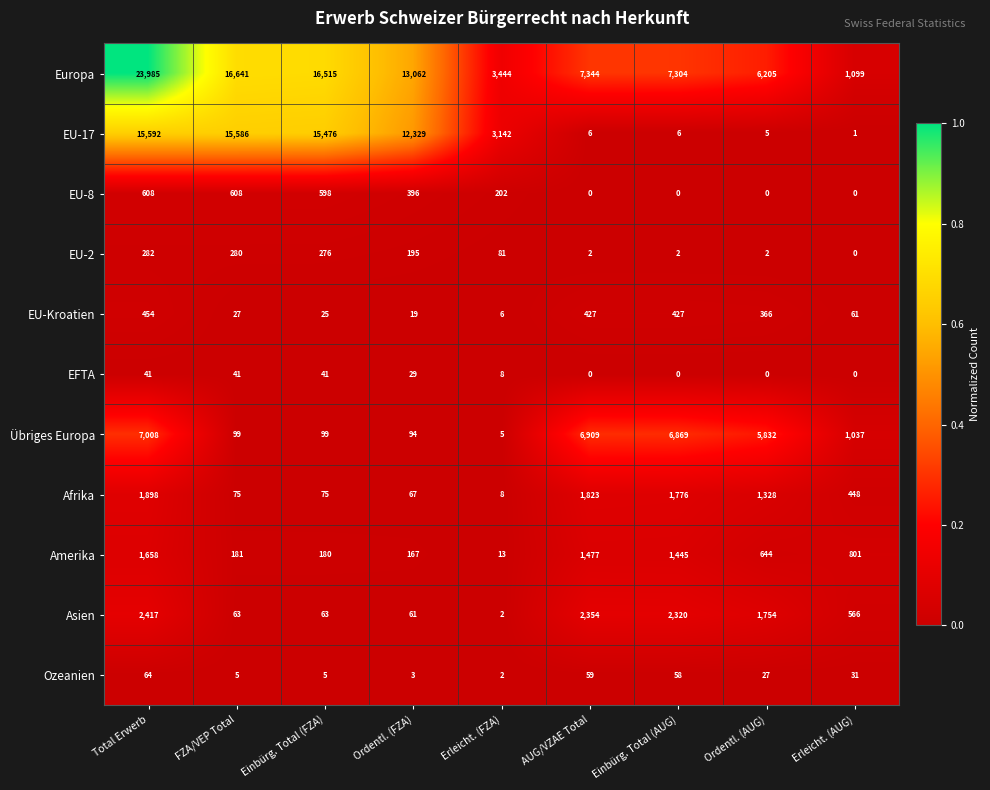

What is the difference between the maximum and minimum values in the EU-2 series?

282